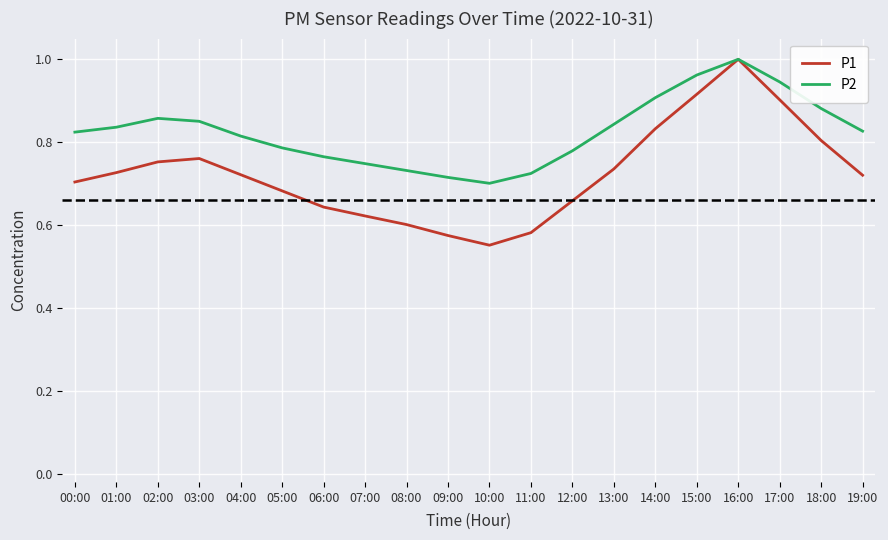

Which series has the largest range (max minus min)?

P1